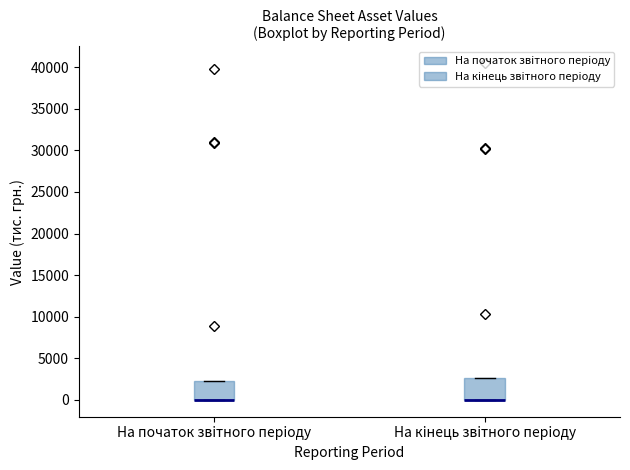

Where is the upper edge of the box for На кiнець звiтного перiоду on the y-axis? The values are not printed on the chart, so give them approximately, as read against the axis.

2500